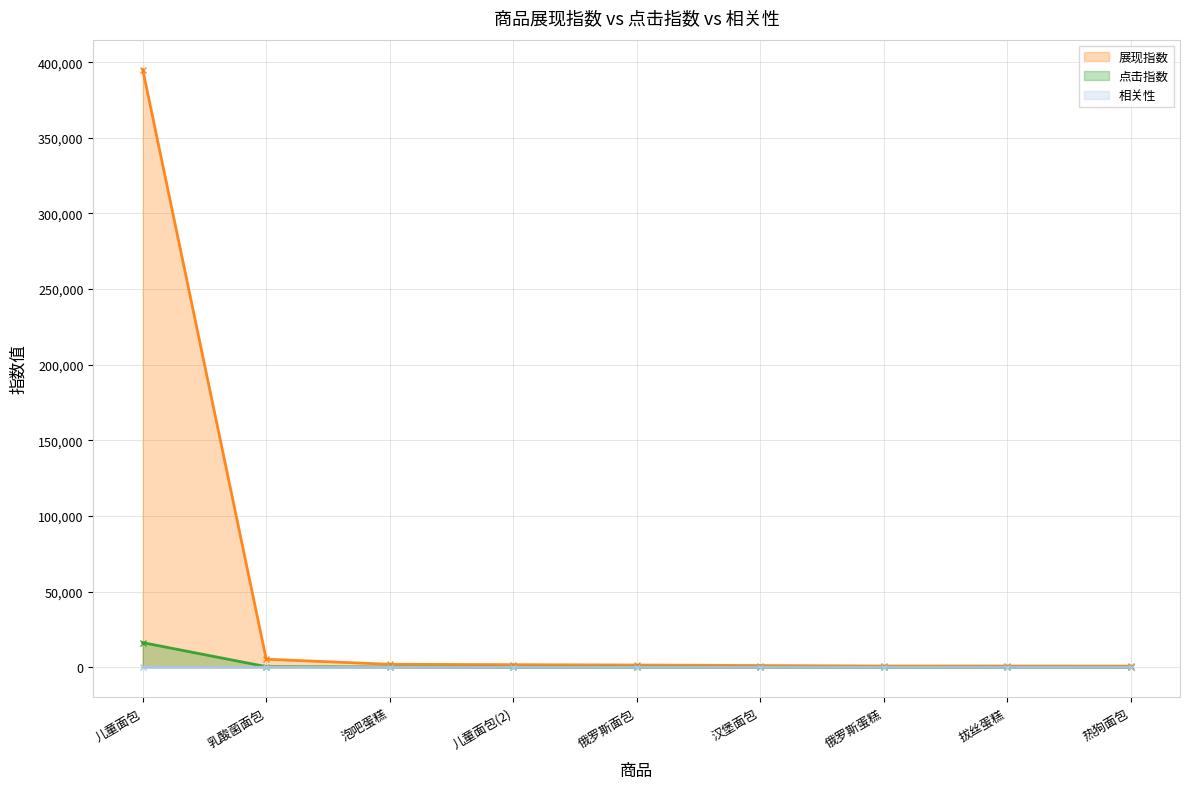

Is it true that 展现指数 equals 1034 at 儿童面包(2)?

False